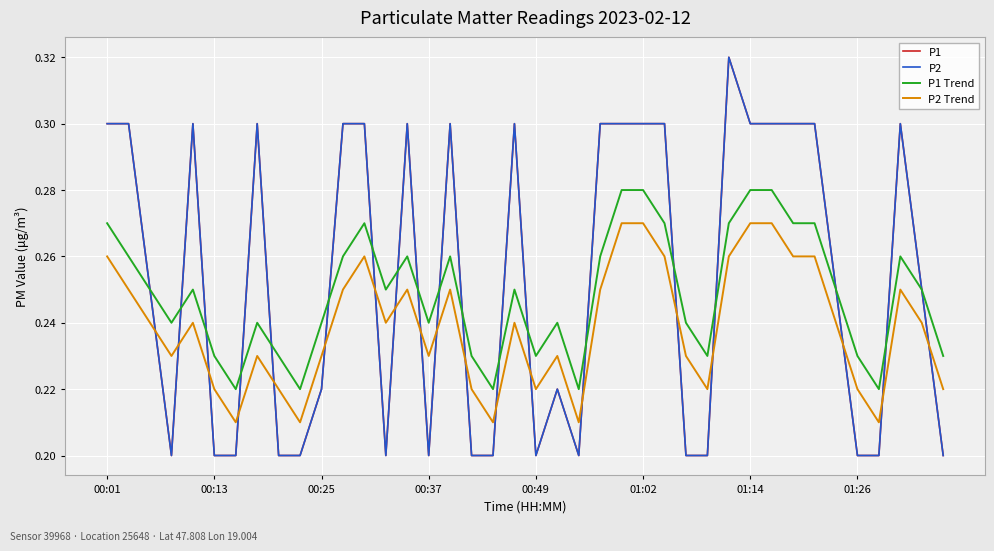

What is the difference between the maximum and minimum values in the P1 Trend series?

0.1